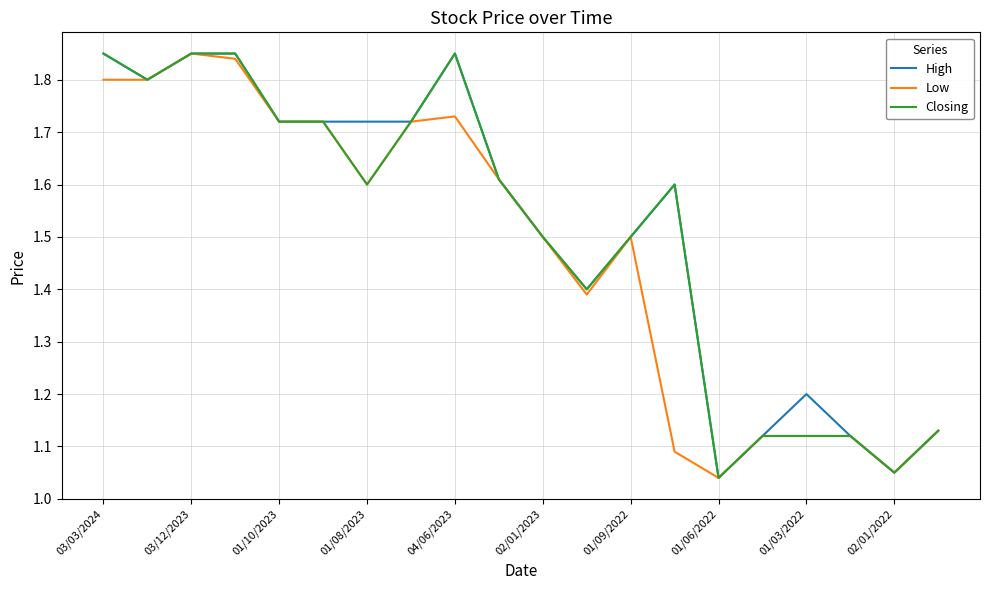

The High series shows 0.5 at 04/06/2023. True or false?

False